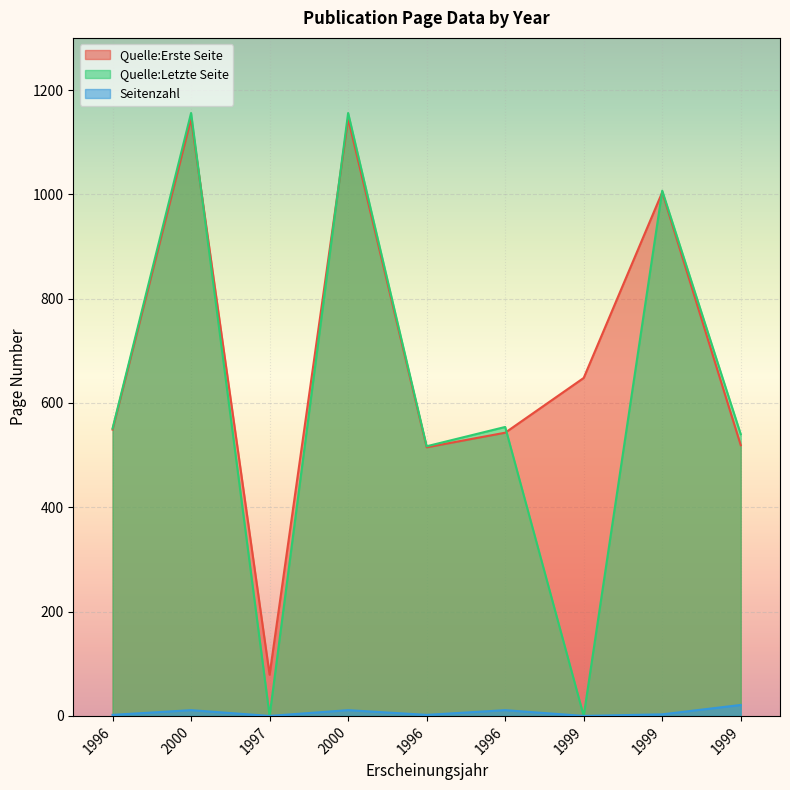

Reading left to right, transcribe all the data shown in this chart.

Quelle:Erste Seite: 1996=549	2000=1145	1997=79	2000=1145	1996=515	1996=543	1999=648	1999=1004	1999=519
Quelle:Letzte Seite: 1996=551	2000=1156	1997=0	2000=1156	1996=517	1996=554	1999=0	1999=1007	1999=540
Seitenzahl: 1996=2	2000=11	1997=0	2000=11	1996=2	1996=11	1999=0	1999=3	1999=21